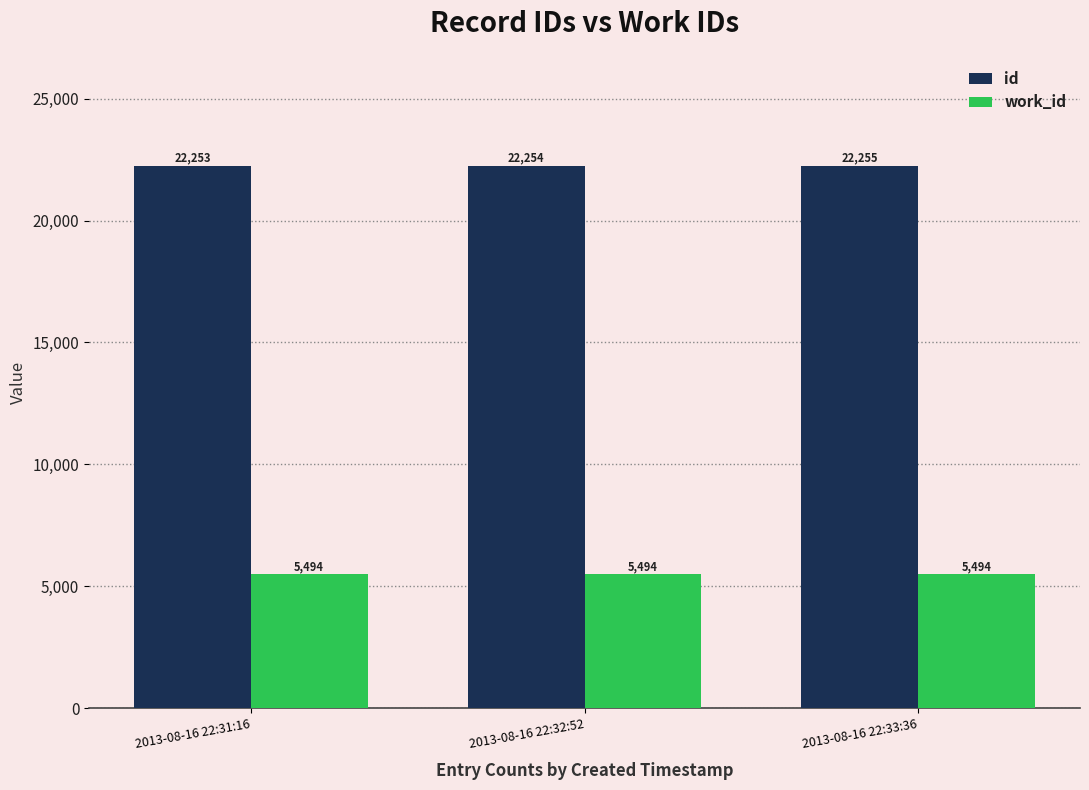

How many bars are there in each group?

2